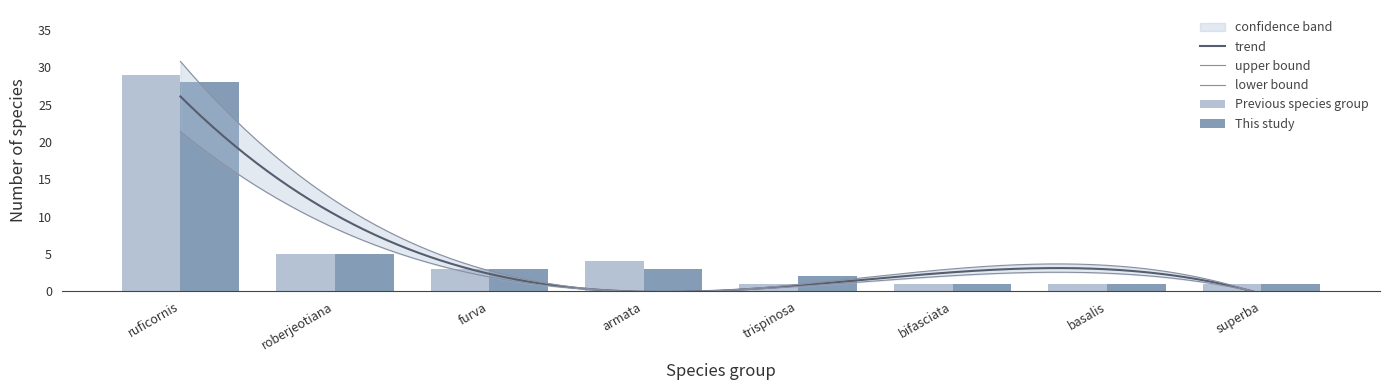

At how many categories does at least one series exceed 6?

1